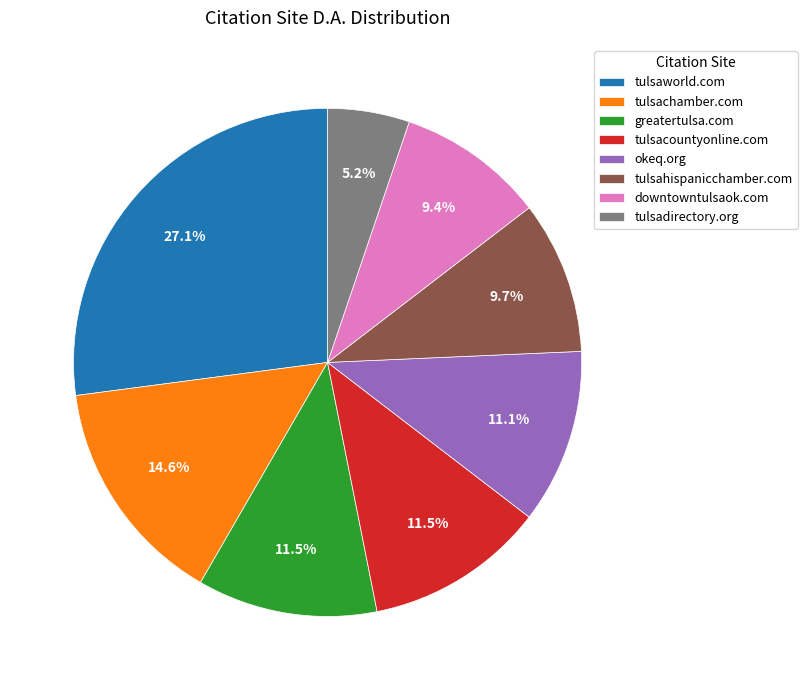

What percentage is the tulsaworld.com slice, to the nearest percent?

27%